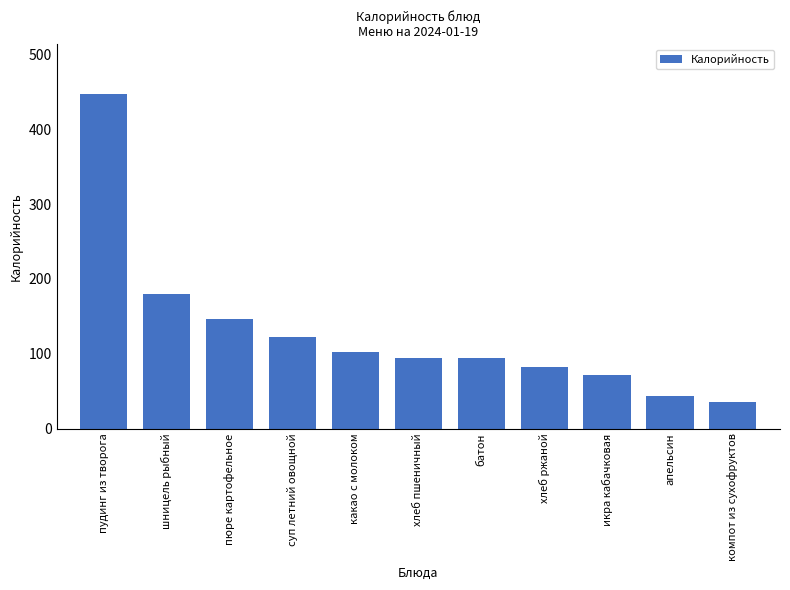

What is the change in value from суп летний овощной to хлеб ржаной?

-40